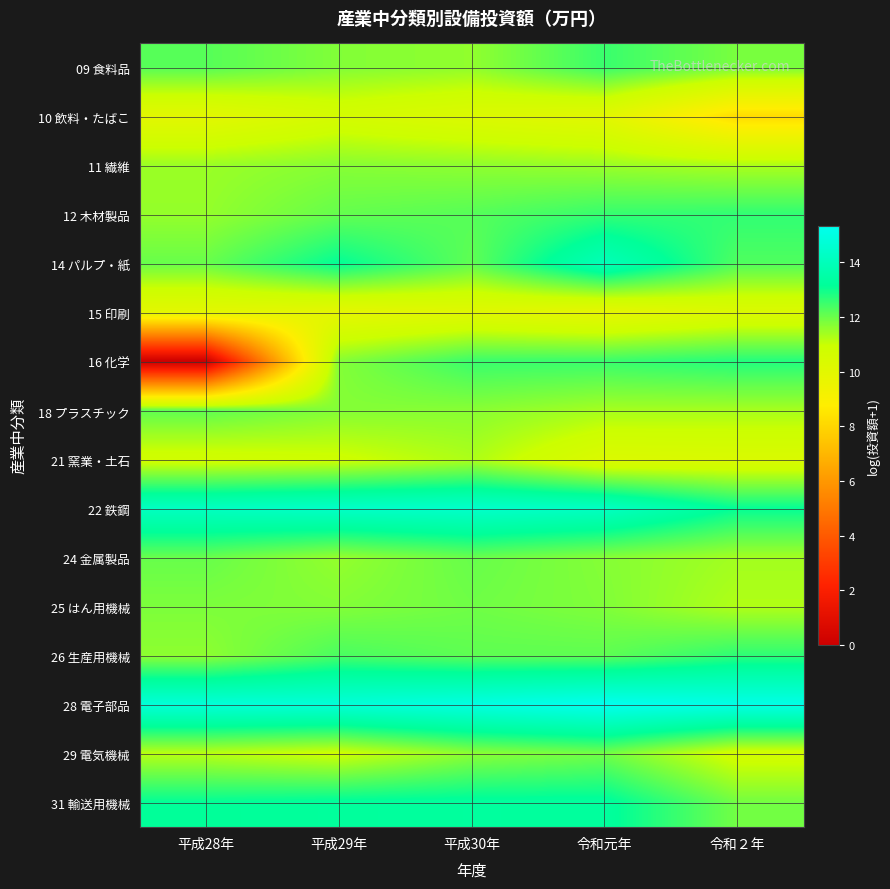

Count the number of data series in this chart.

16